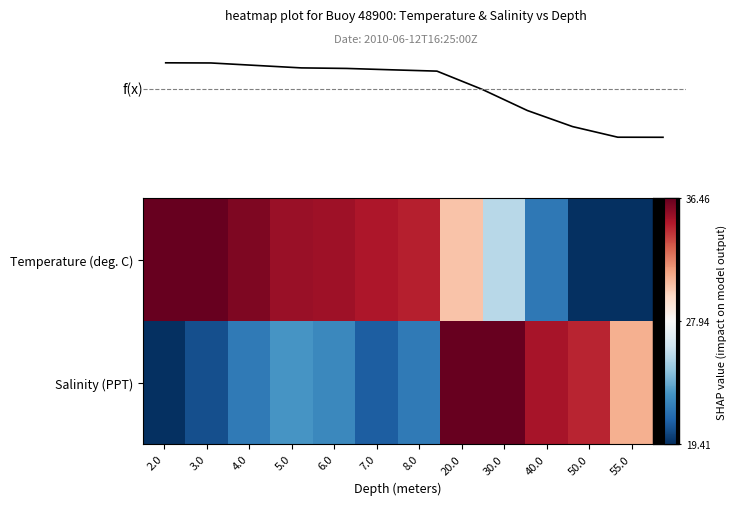

Which series has the largest total across all categories?

Temperature profile